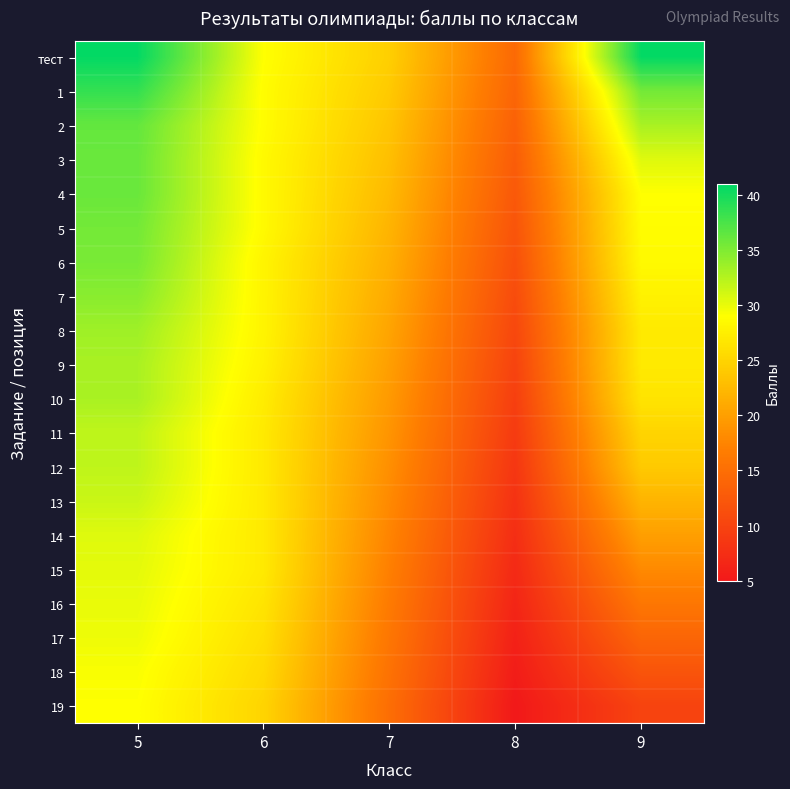

List the series in order of their peak value, highest first.

тест, 1, 2, 3, 4, 5, 6, 7, 8, 9, 10, 11, 12, 13, 14, 15, 16, 17, 18, 19